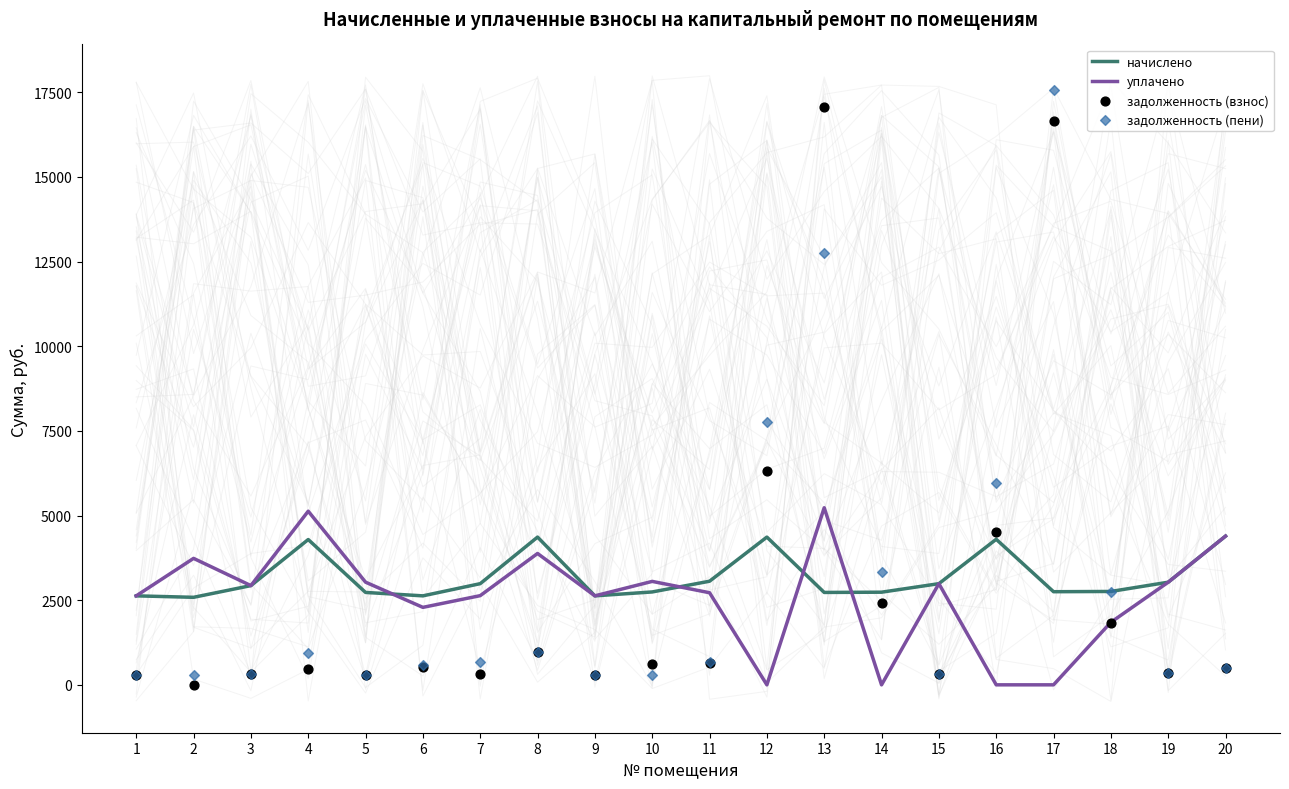

Which series has the largest Y range (max minus min)?

задолженность (пени)